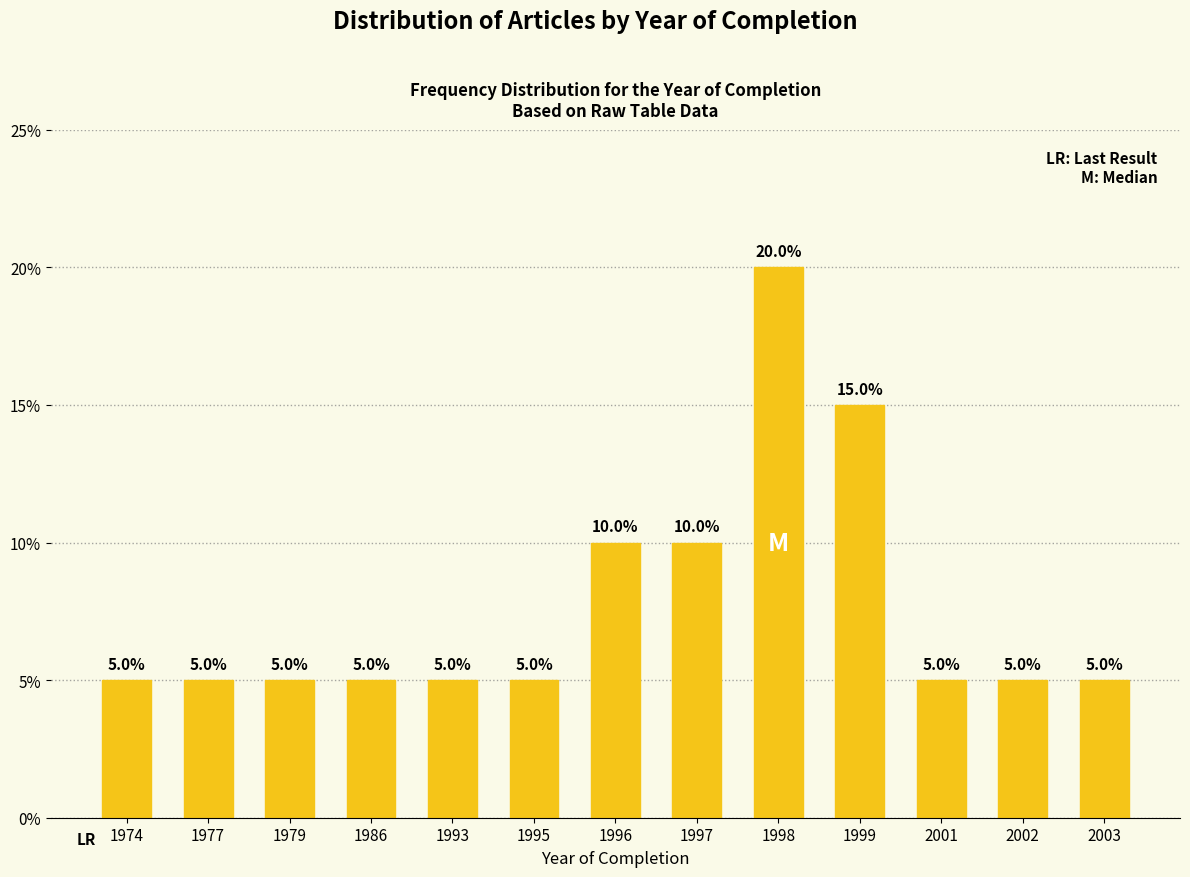

Reading left to right, list all the values displayed in this chart.

5	5	5	5	5	5	10	10	20	15	5	5	5